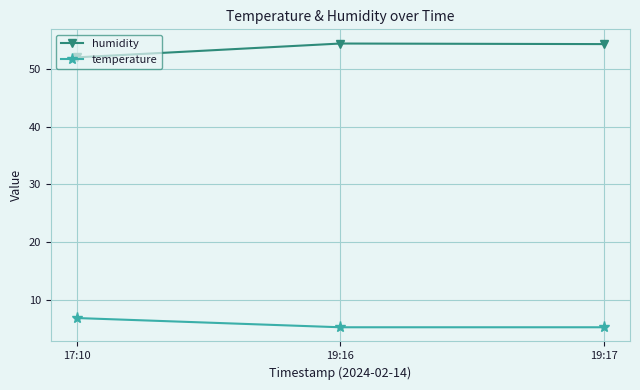

What is the difference between the temperature values at 19:17 and 17:10?

1.6